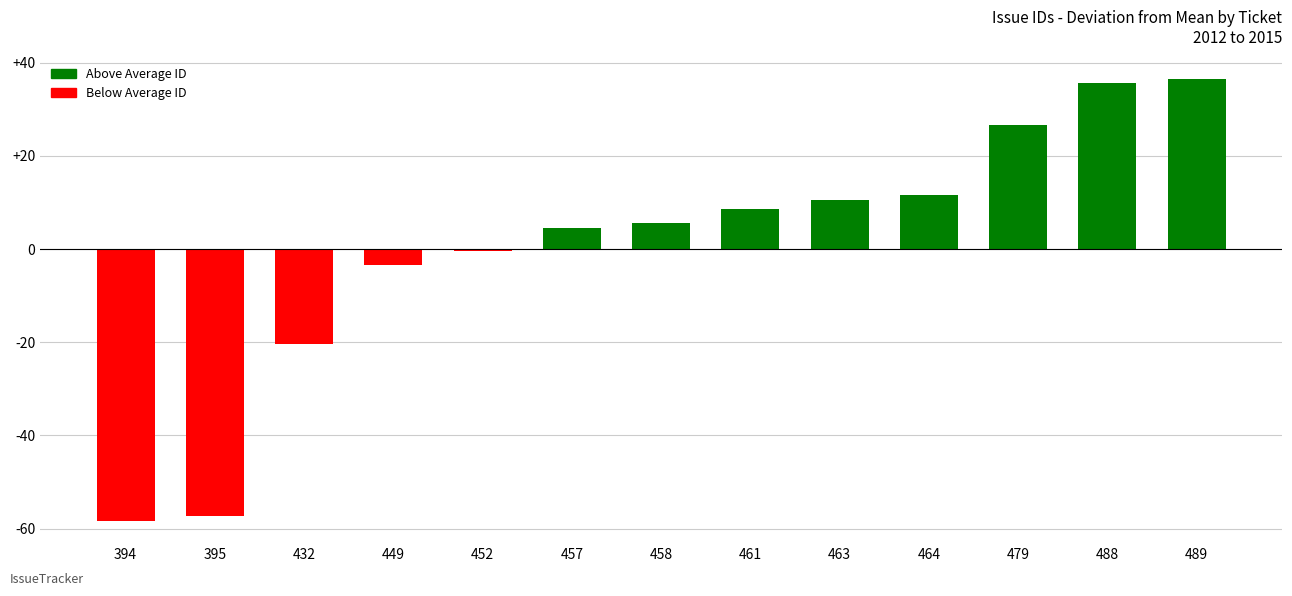

At which category does the chart reach its peak across all series?

489